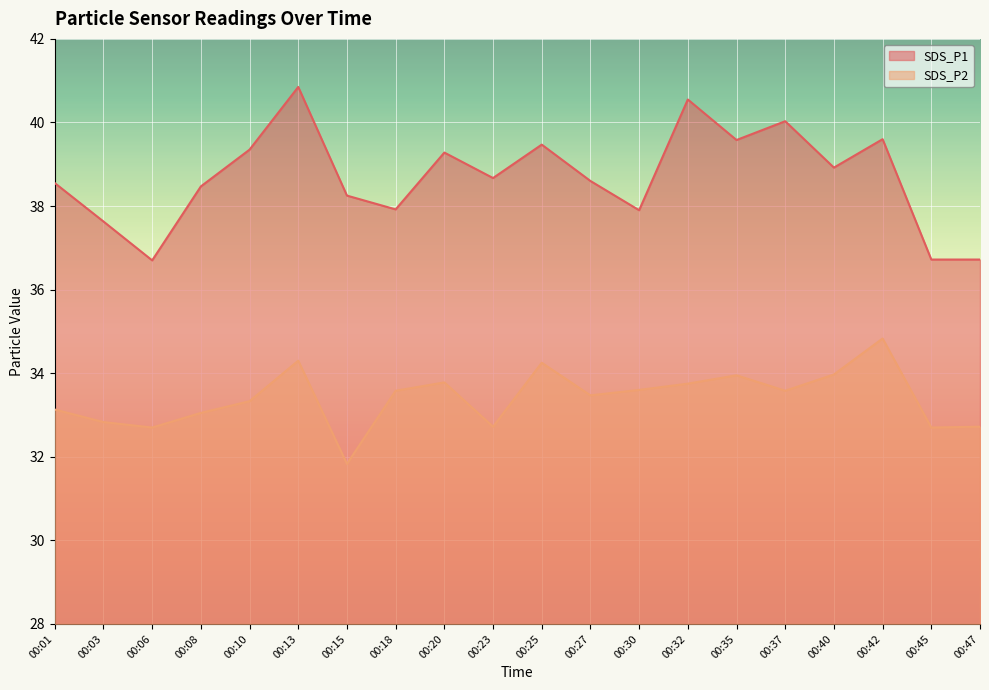

Where does the SDS_P1 series first go above 38?

00:01